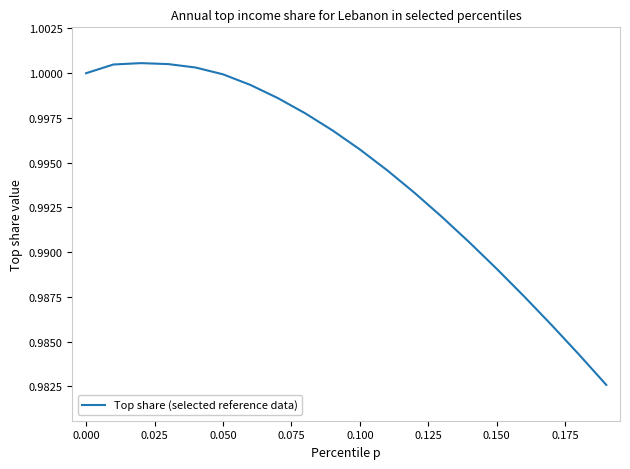

Does the chart display data point markers on the line(s)?

No